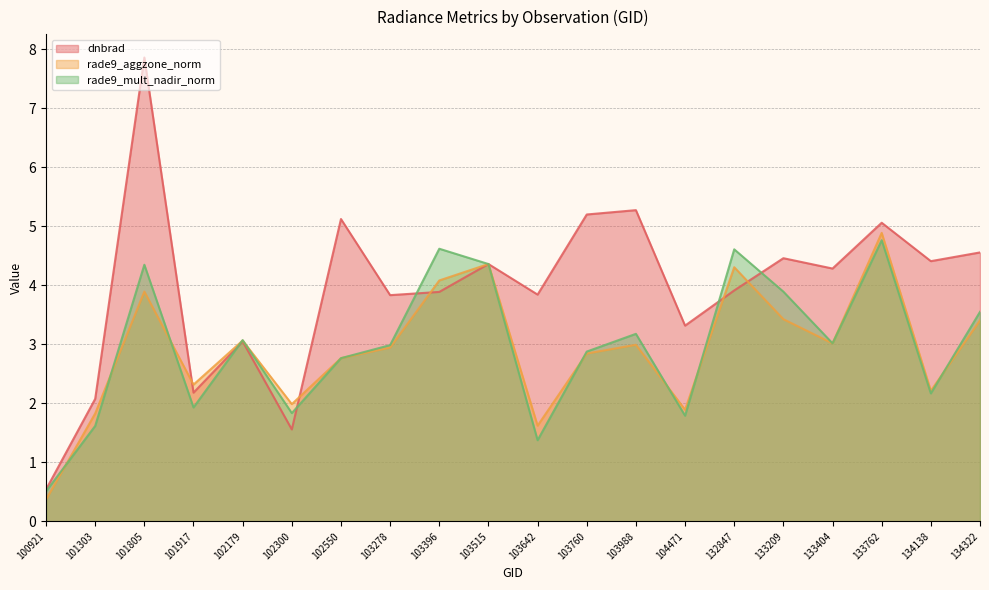

How many values in the rade9_aggzone_norm series are below 2?

5